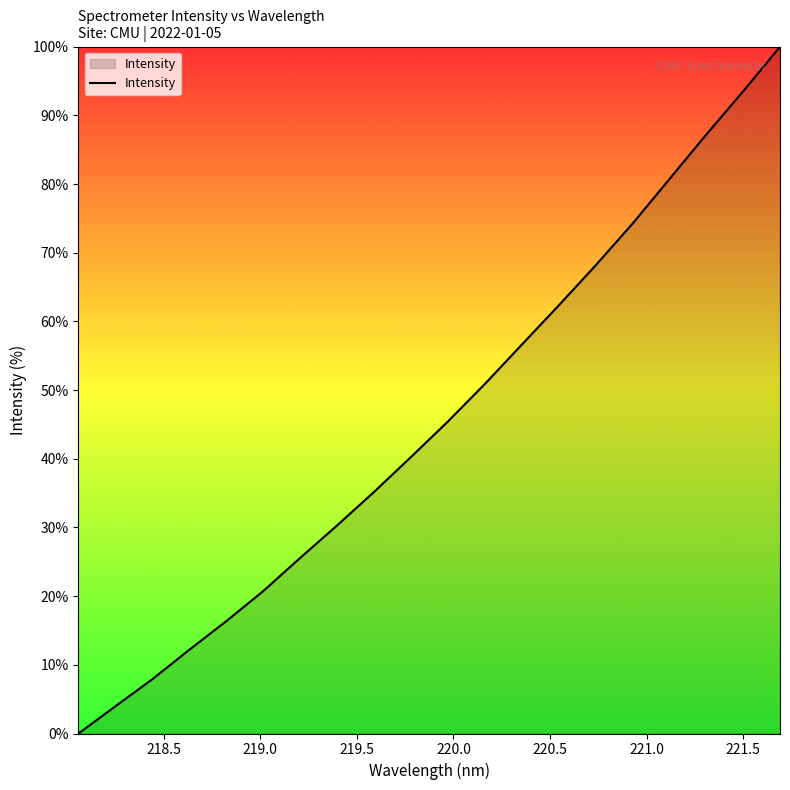

How many values are below 45?

10